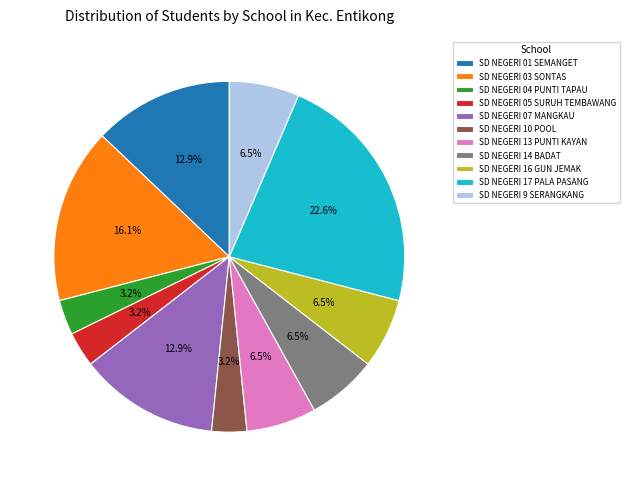

How many slices are in this pie chart?

11